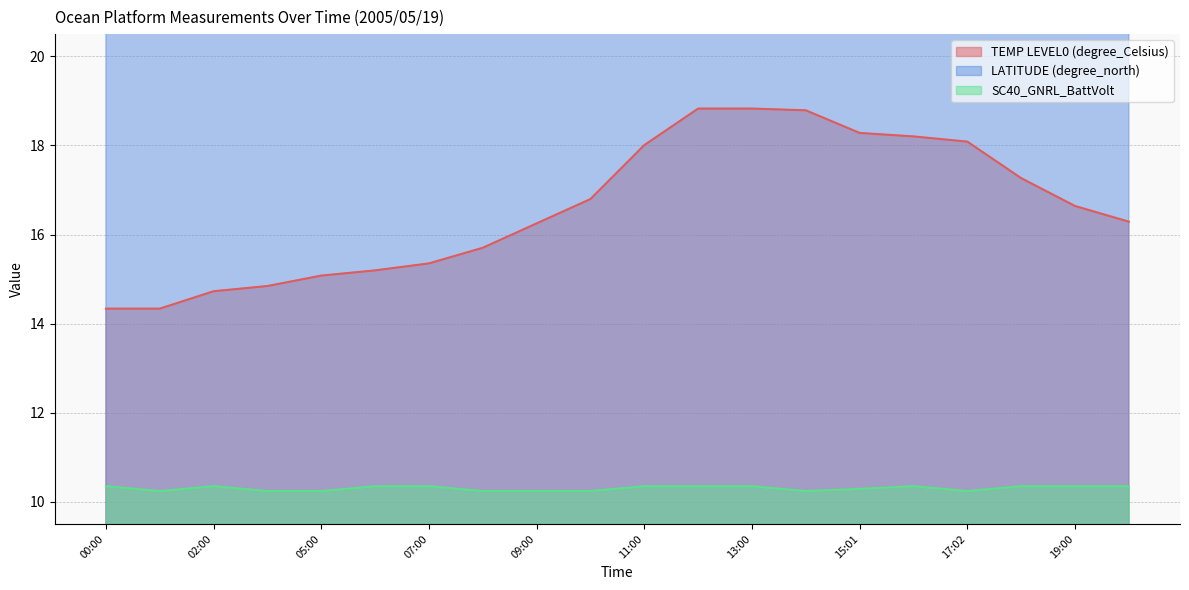

At 14:00, list the series in order from largest to smallest.

LATITUDE (degree_north), TEMP LEVEL0 (degree_Celsius), SC40_GNRL_BattVolt